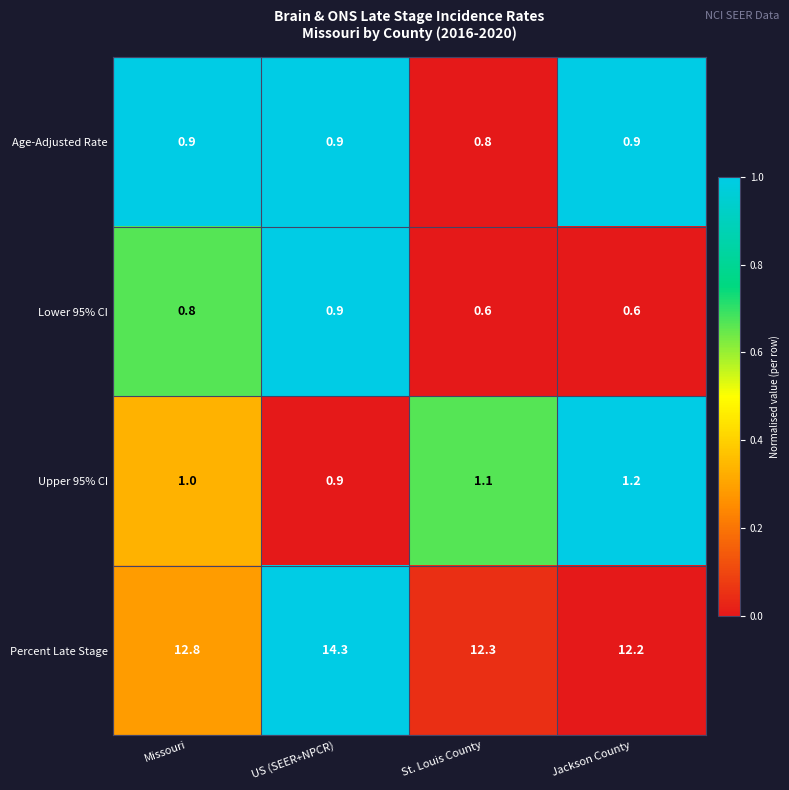

Reading right to left, list all the values displayed in this chart.

Age-Adjusted Rate: Jackson County=0.9	St. Louis County=0.8	US (SEER+NPCR)=0.9	Missouri=0.9
Lower 95% CI: Jackson County=0.6	St. Louis County=0.6	US (SEER+NPCR)=0.9	Missouri=0.8
Upper 95% CI: Jackson County=1.2	St. Louis County=1.1	US (SEER+NPCR)=0.9	Missouri=1.0
Percent Late Stage: Jackson County=12.2	St. Louis County=12.3	US (SEER+NPCR)=14.3	Missouri=12.8